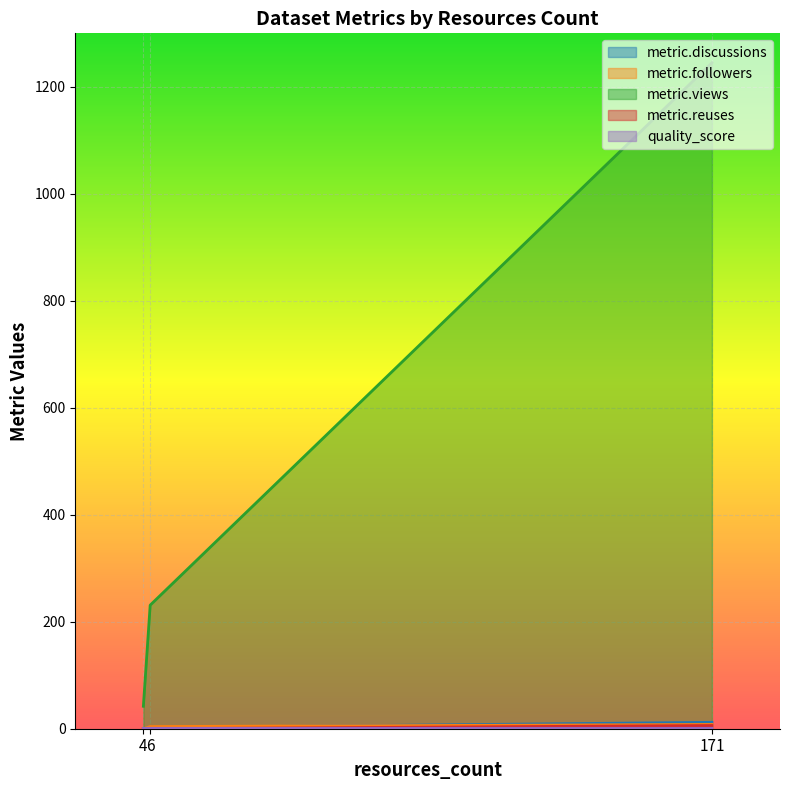

Rank the series at 171 from highest to lowest value.

metric.views, metric.discussions, metric.followers, metric.reuses, quality_score